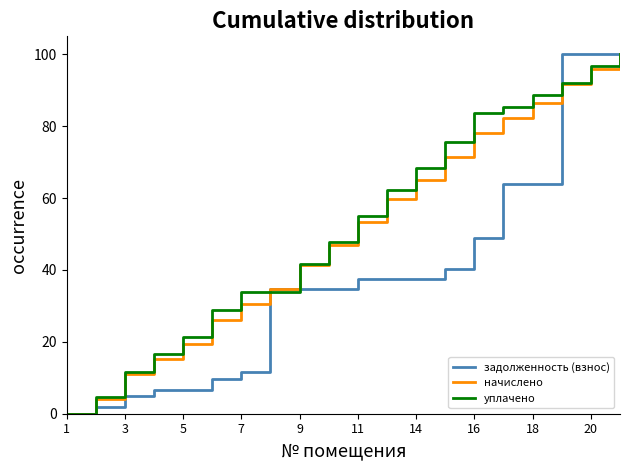

How many categories are shown in the chart?

20